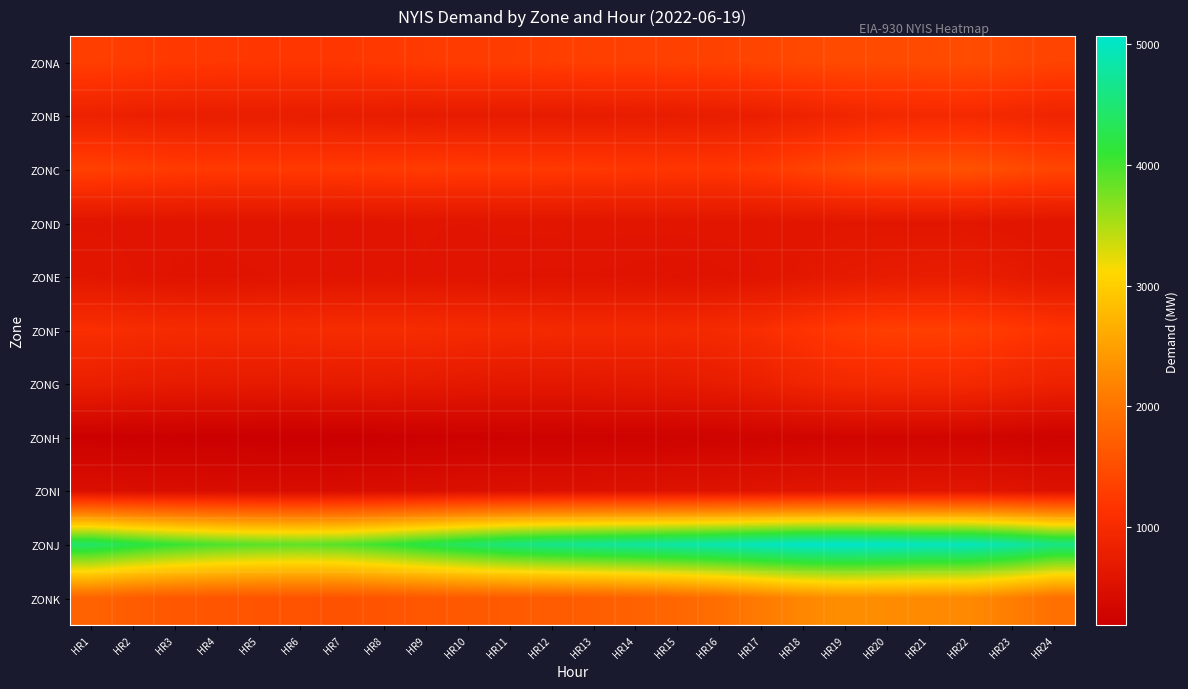

How many categories are shown in the chart?

24